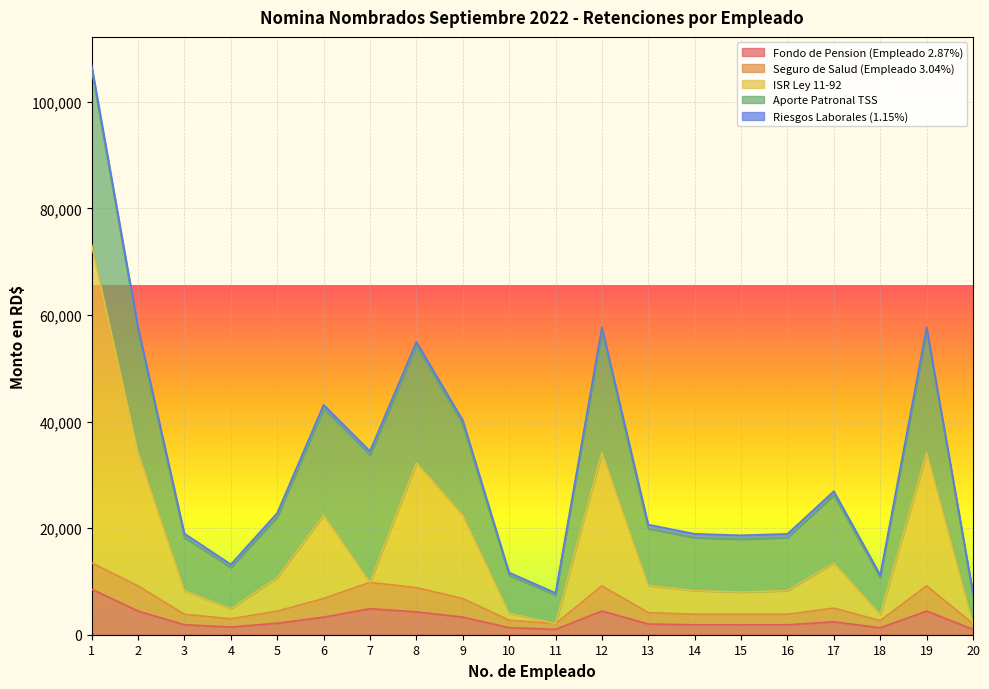

The ISR Ley 11-92 series shows 58439.5 at 12. True or false?

False